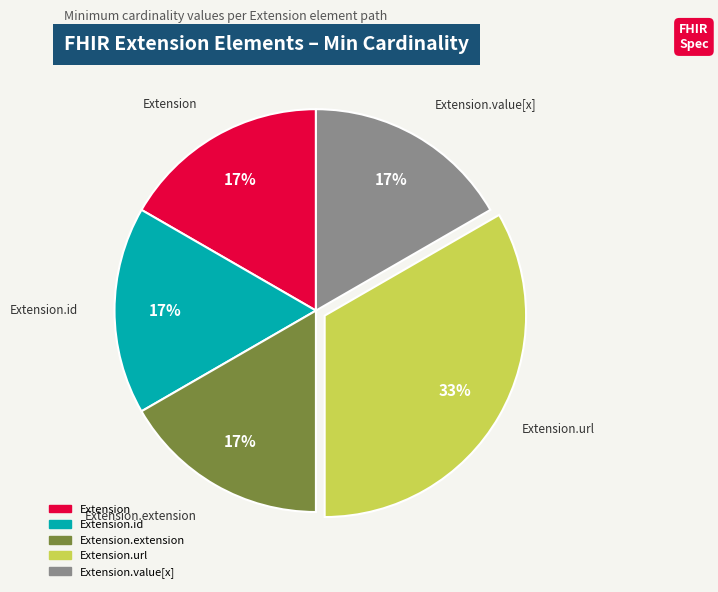

To the nearest percent, what is the average slice percentage?

20%